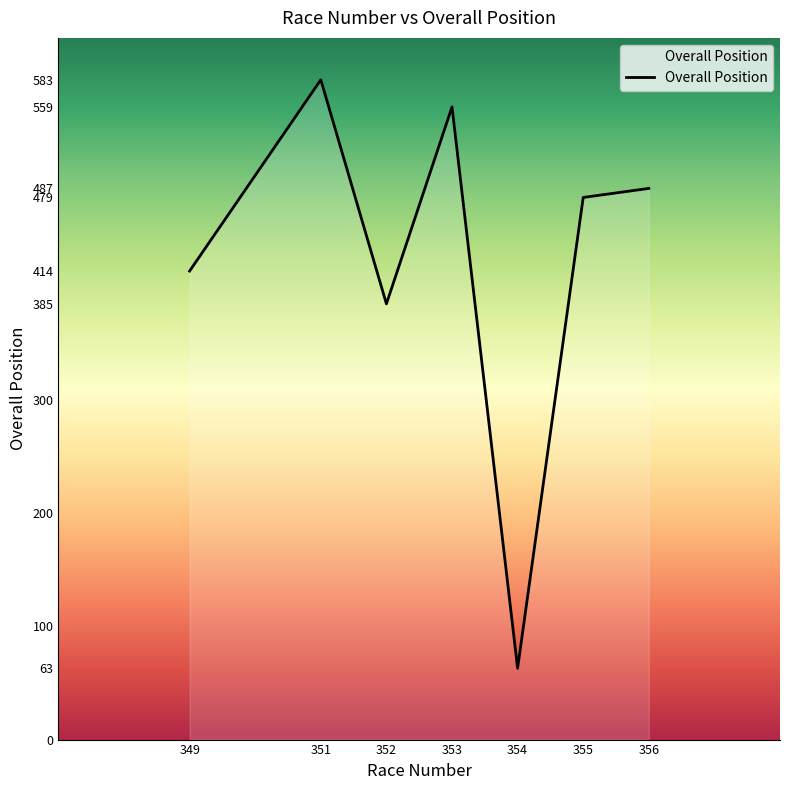

How many interior local valleys (lower than both neighbors) does the data have?

2